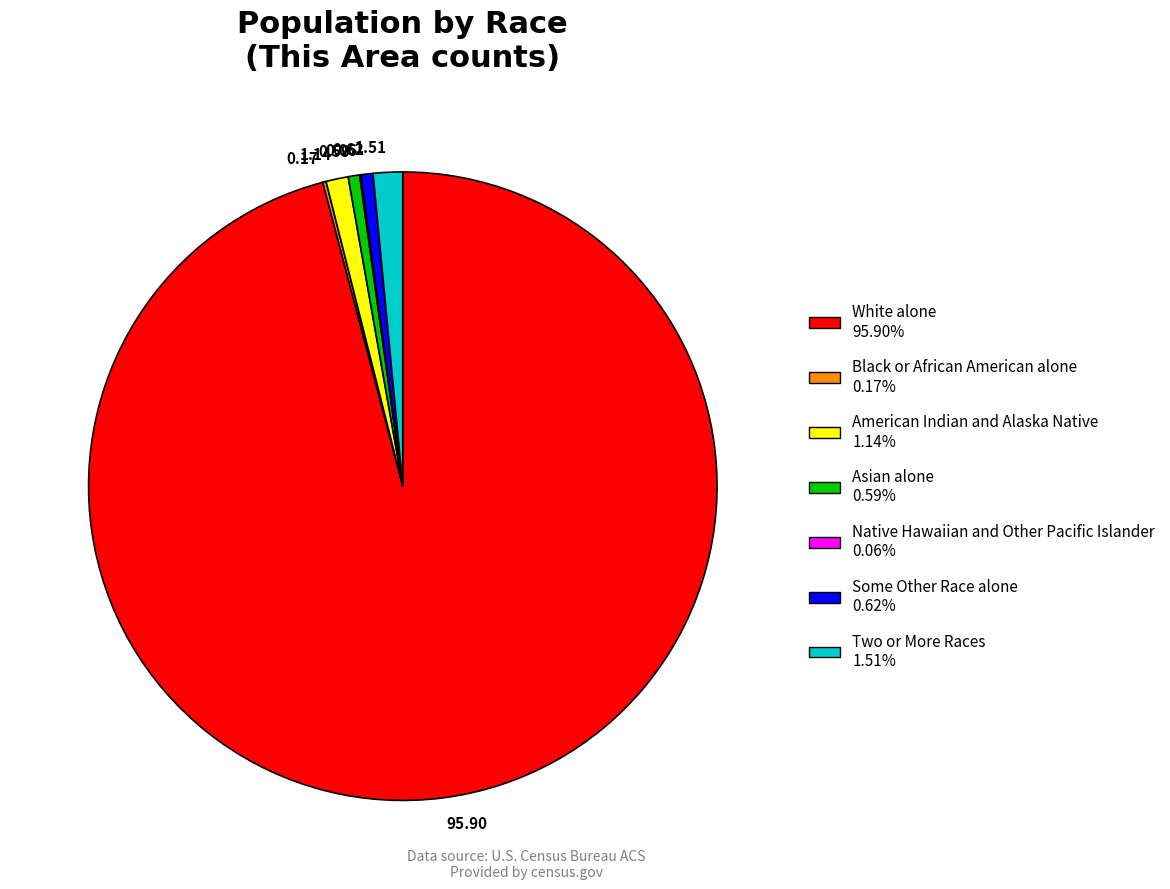

Between 95.90 and 1.51, which is larger?

95.90